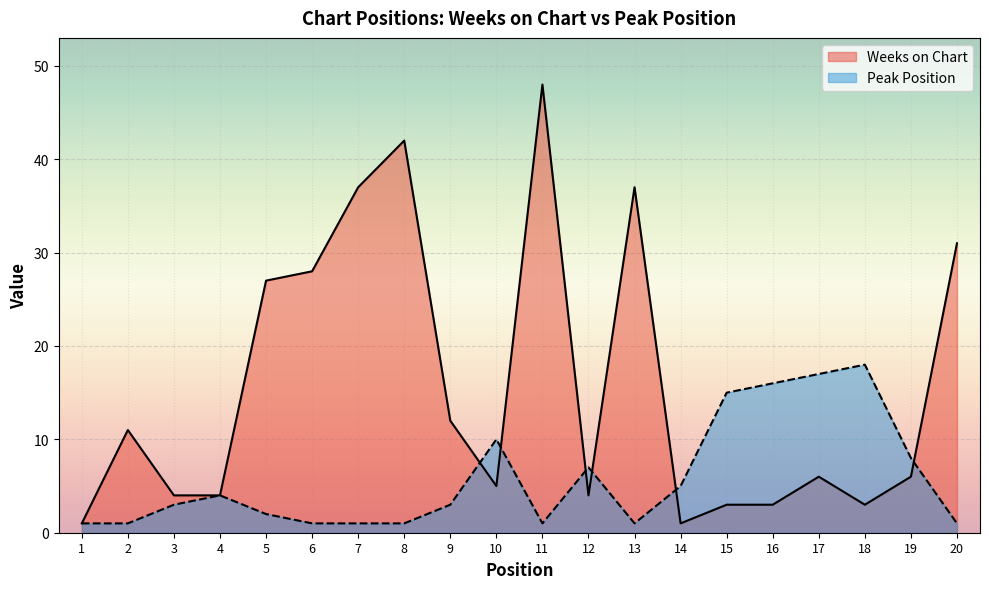

What is the difference between the maximum and minimum values in the Peak Position series?

17